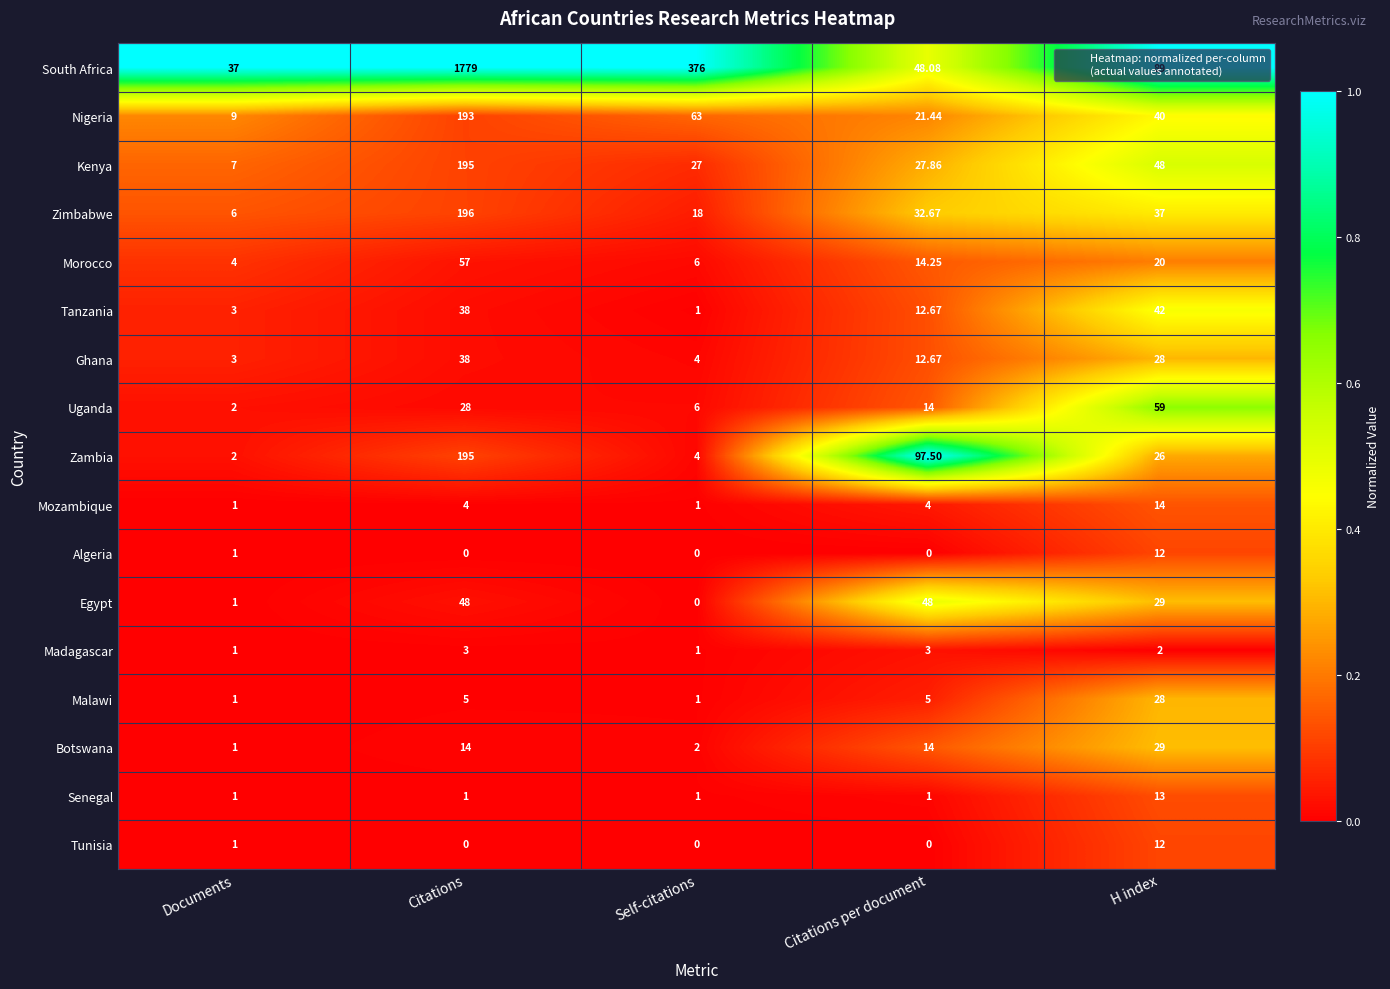

How many categories are shown in the chart?

5